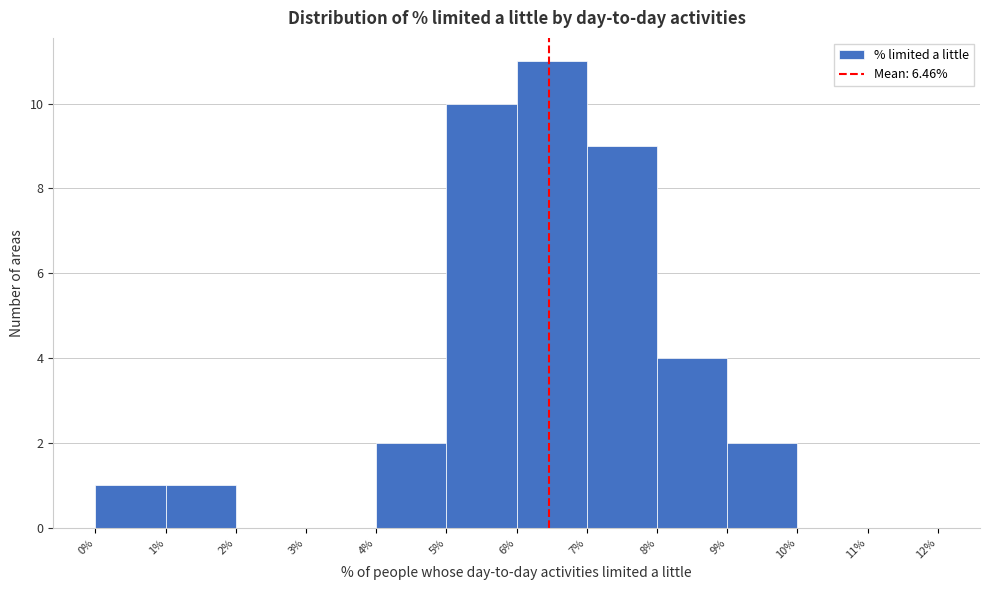

Which range on the x-axis has the tallest bar?

6% to 7%